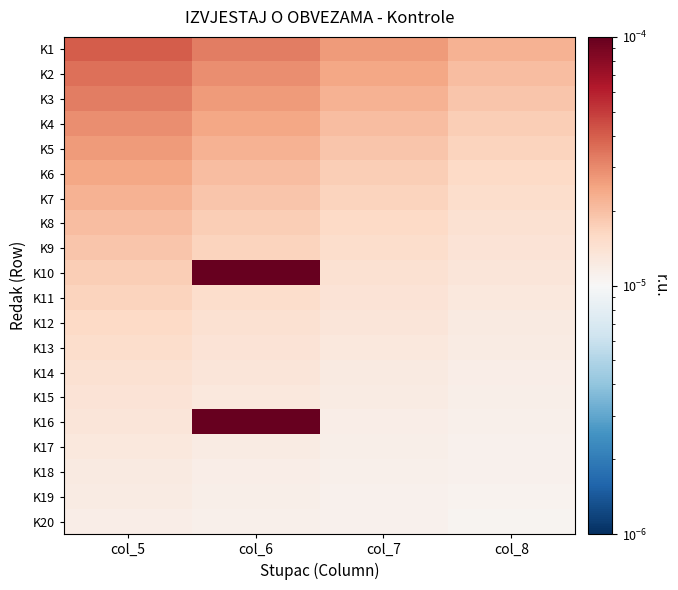

Between col_7 and col_8, which is larger?

col_7